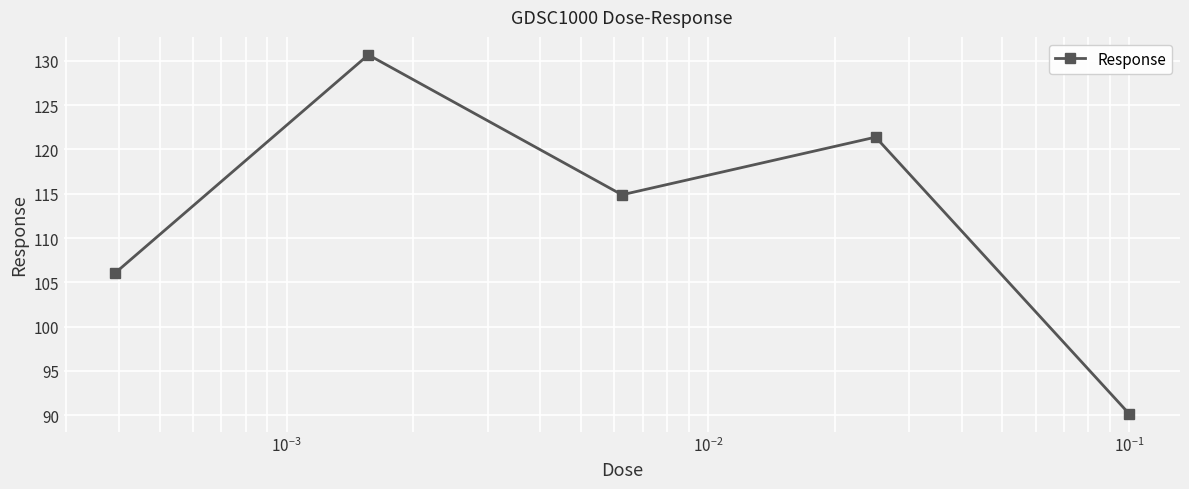

Reading left to right, extract all data points from this chart.

106.0	130.7	114.9	121.4	90.1